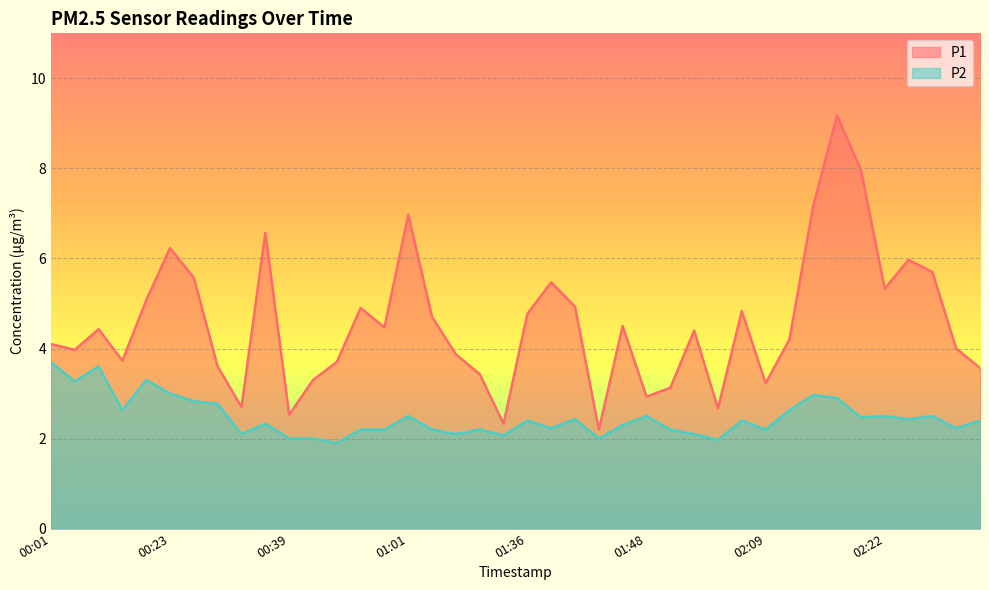

What is the label of the 32nd point from the right?

00:34